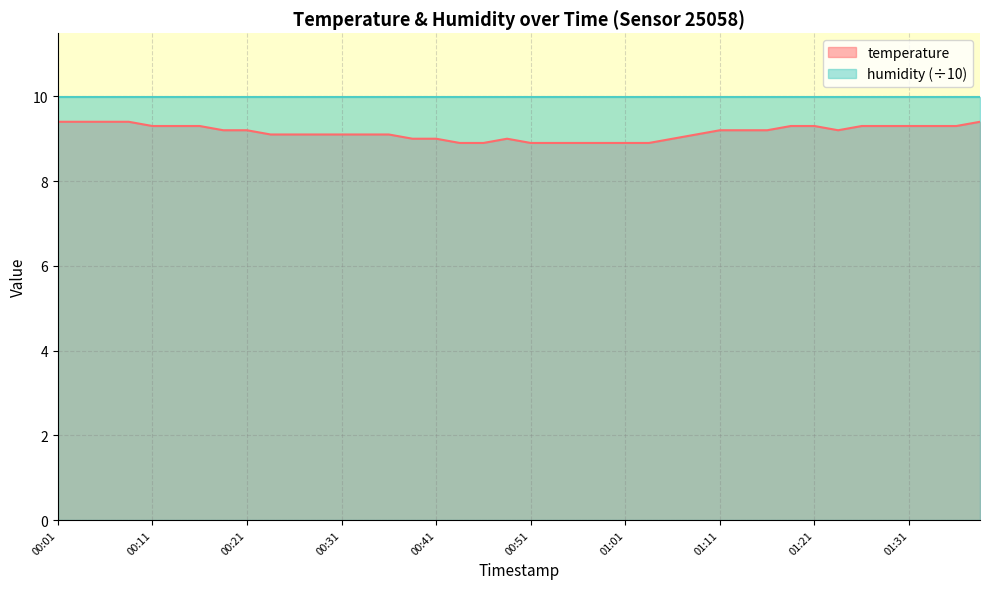

Between 01:01 and 00:18, which is larger?

00:18